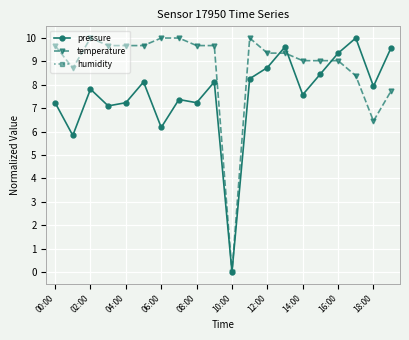

True or false: temperature has a value of 5.5 at 10:00.

False